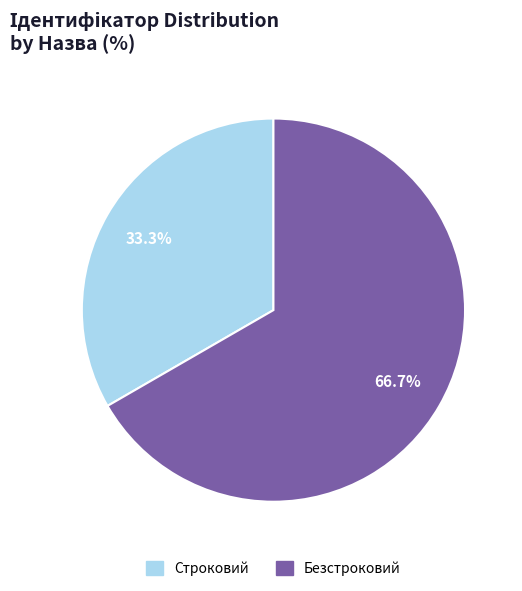

What is the total percentage of Безстроковий and Строковий?

100.0%